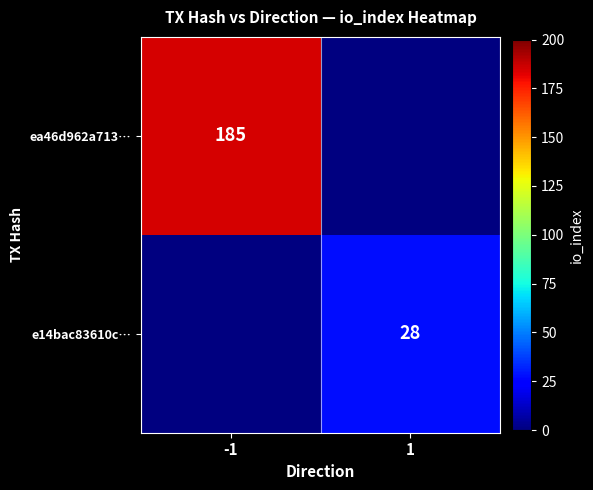

Which label corresponds to the smallest value in the chart?

1